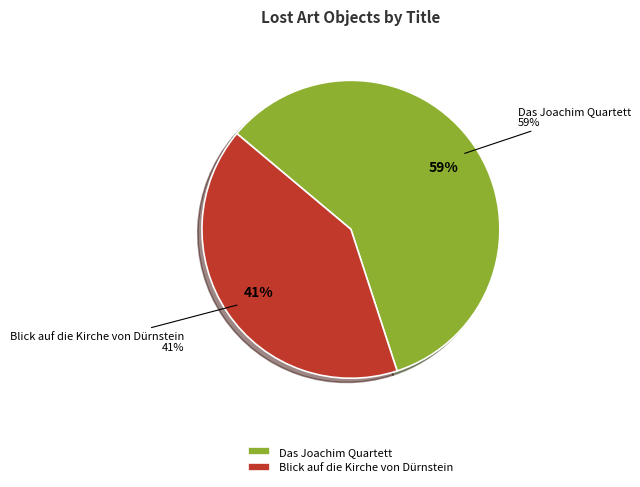

True or false: Blick auf die Kirche von Dürnstein accounts for 31% of the total.

False